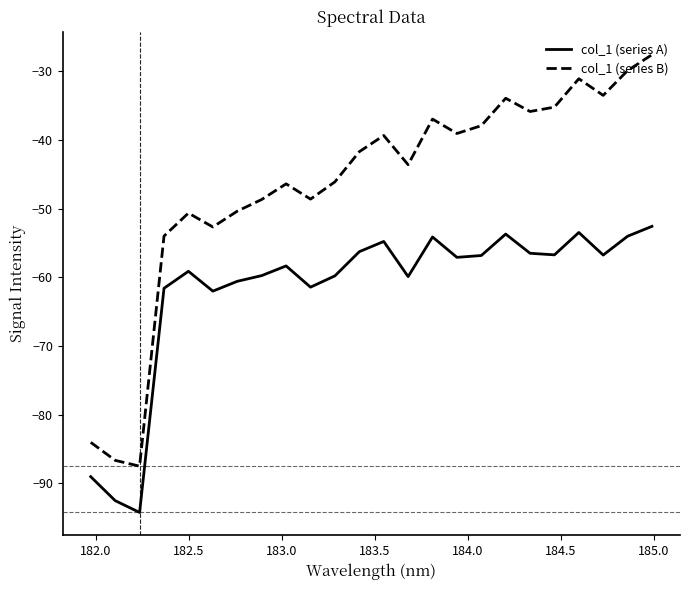

How many interior local peaks does the col_1 (series B) series have?

6